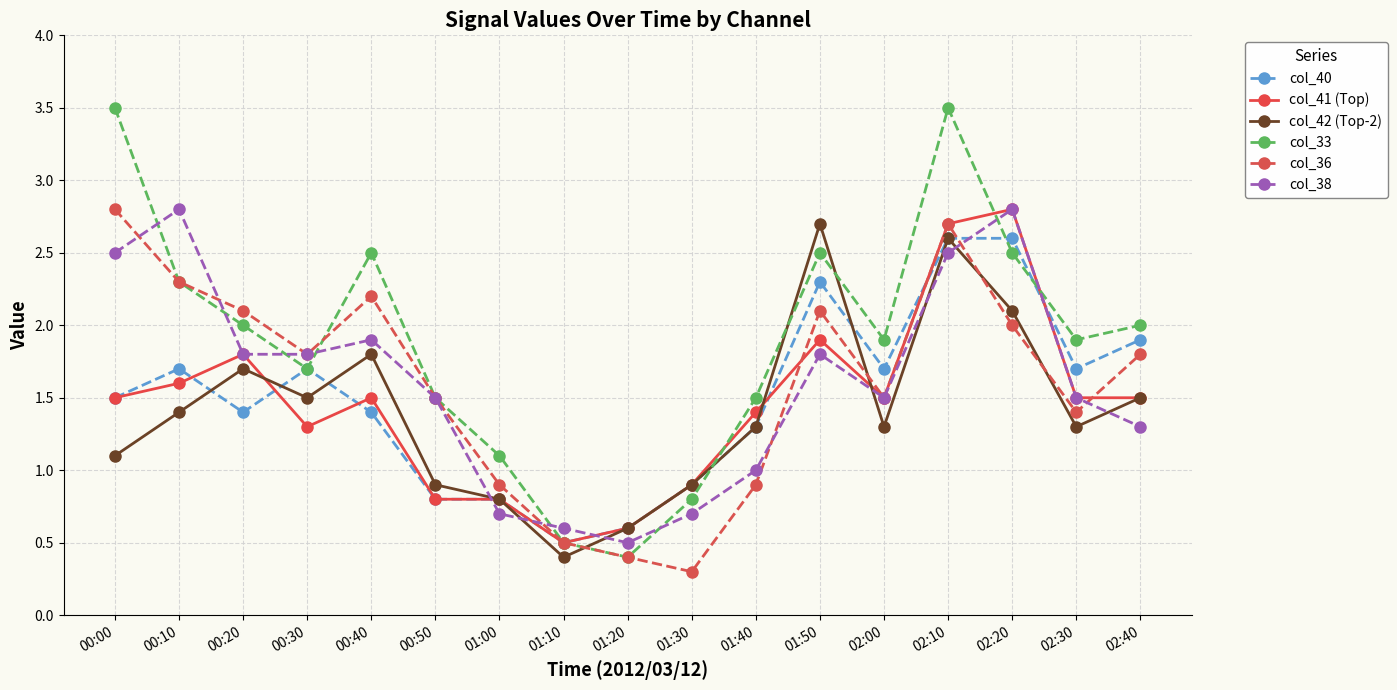

What is the difference between the second highest and minimum values in the col_40 series?

2.1